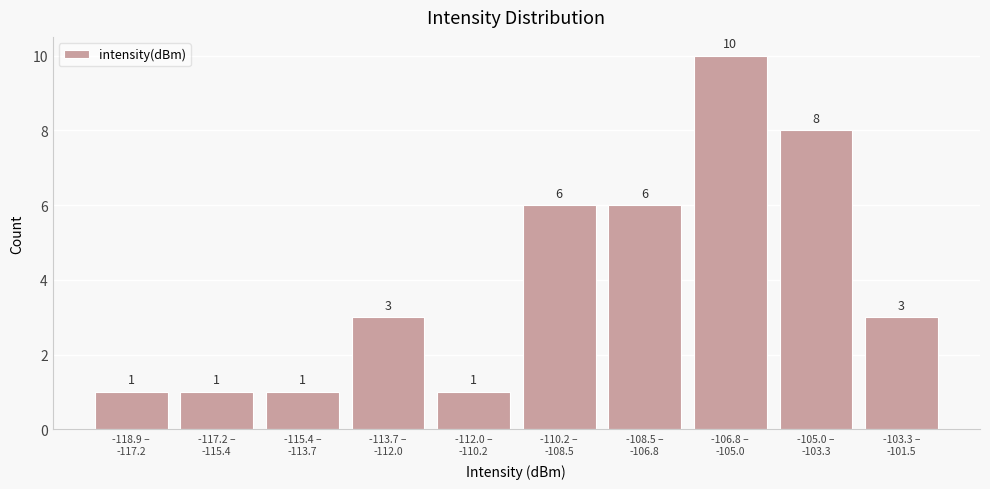

Reading left to right, transcribe all the data shown in this chart.

1	1	1	3	1	6	6	10	8	3